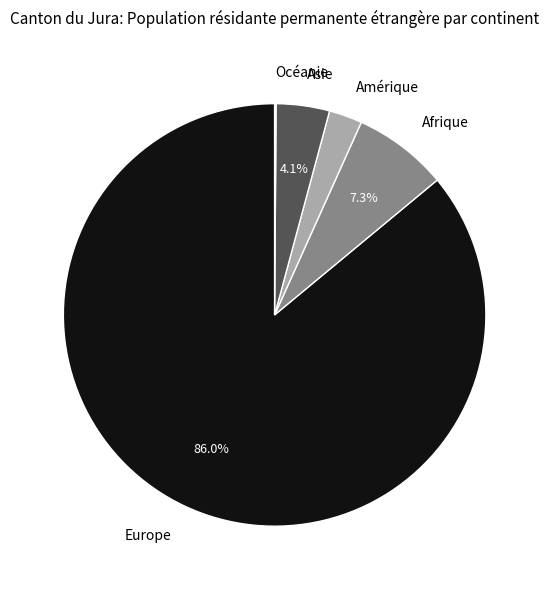

To the nearest percent, what percentage of the pie is Europe?

86%